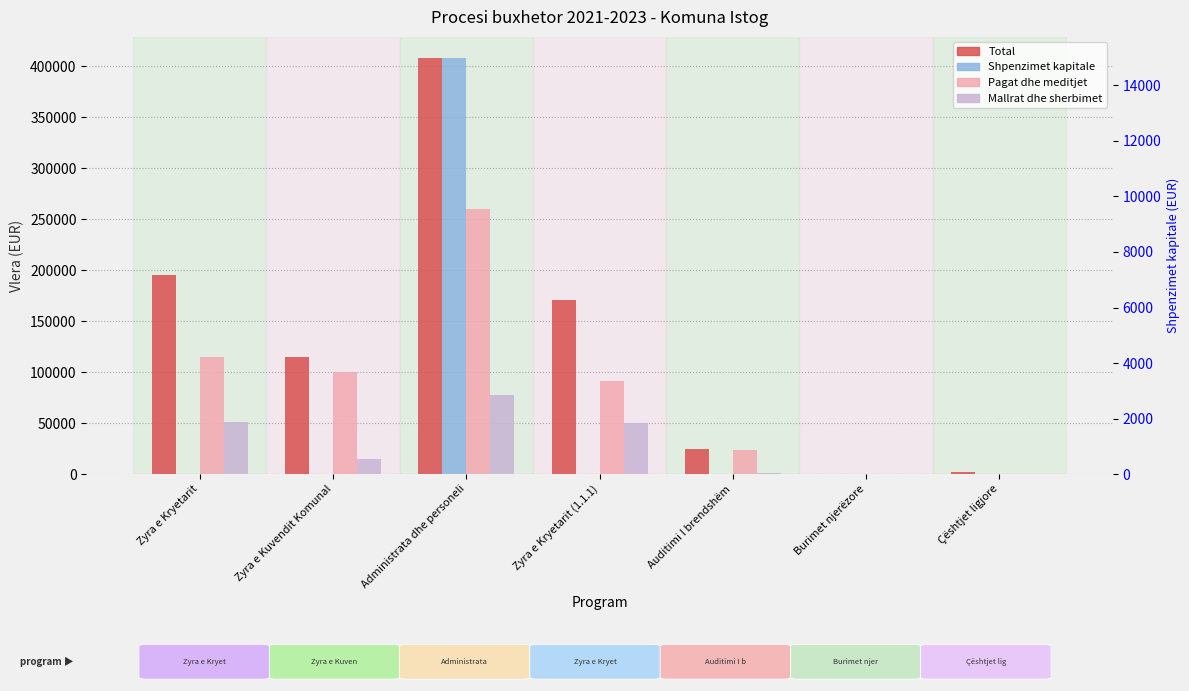

How many bars are there in each group?

4